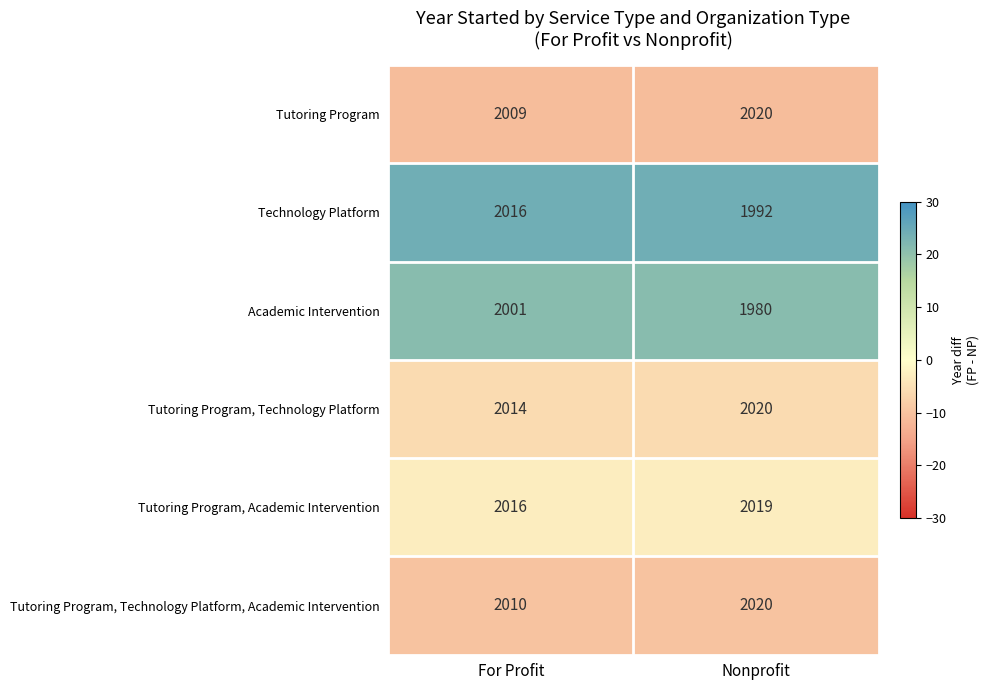

Which label corresponds to the largest value in the chart?

Nonprofit